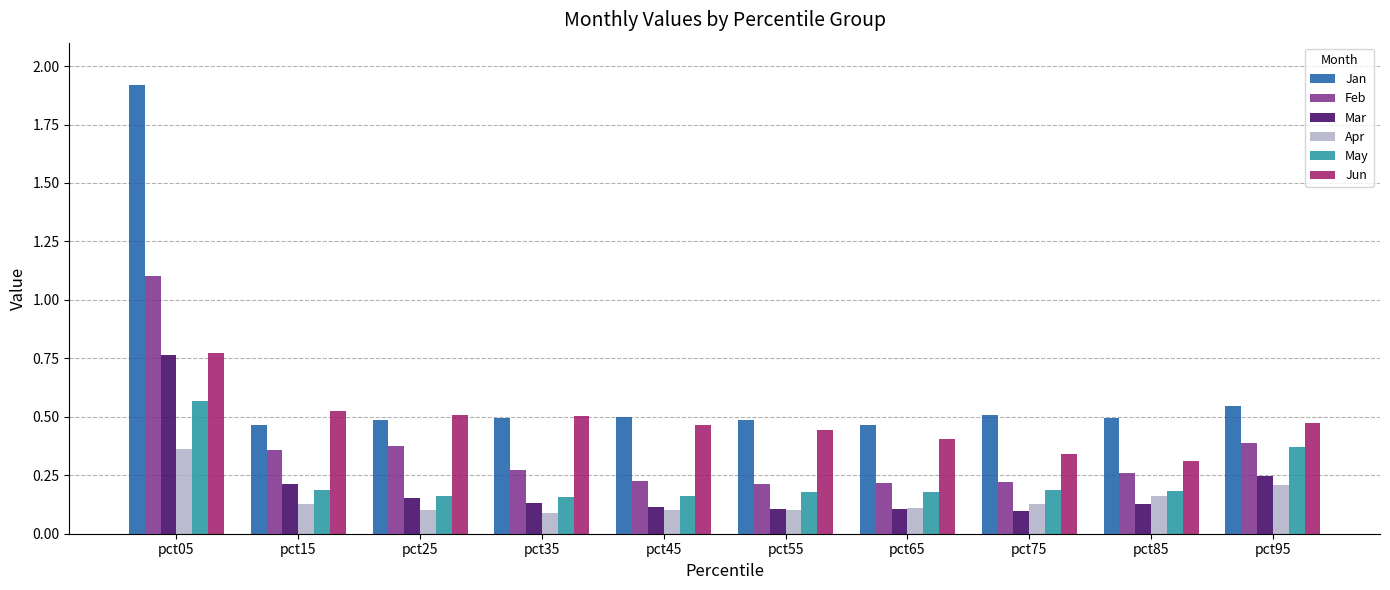

The Feb series shows 0.3 at pct85. True or false?

True